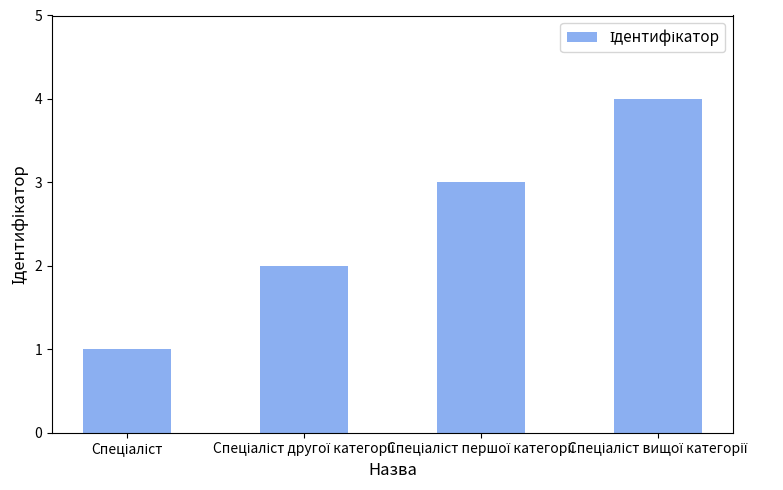

What is the maximum value shown in the chart?

4